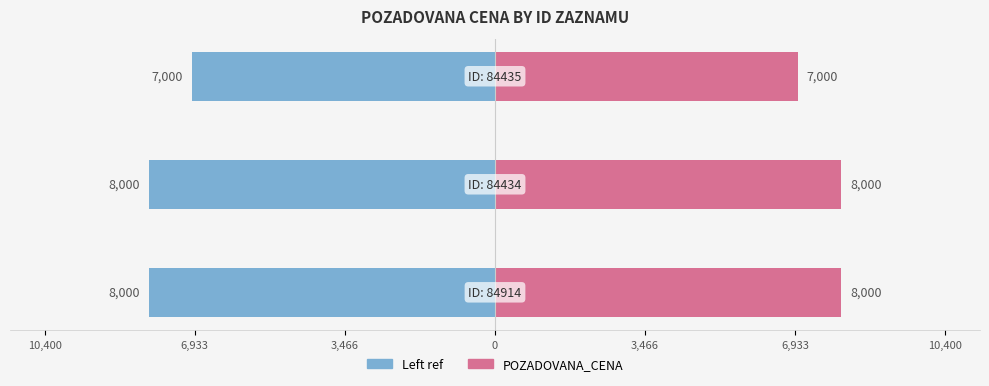

Reading left to right, what are all the values shown in this chart?

Left (ID ref): 10,400=-8000	6,933=-8000	3,466=-7000
POZADOVANA_CENA: 10,400=8000	6,933=8000	3,466=7000